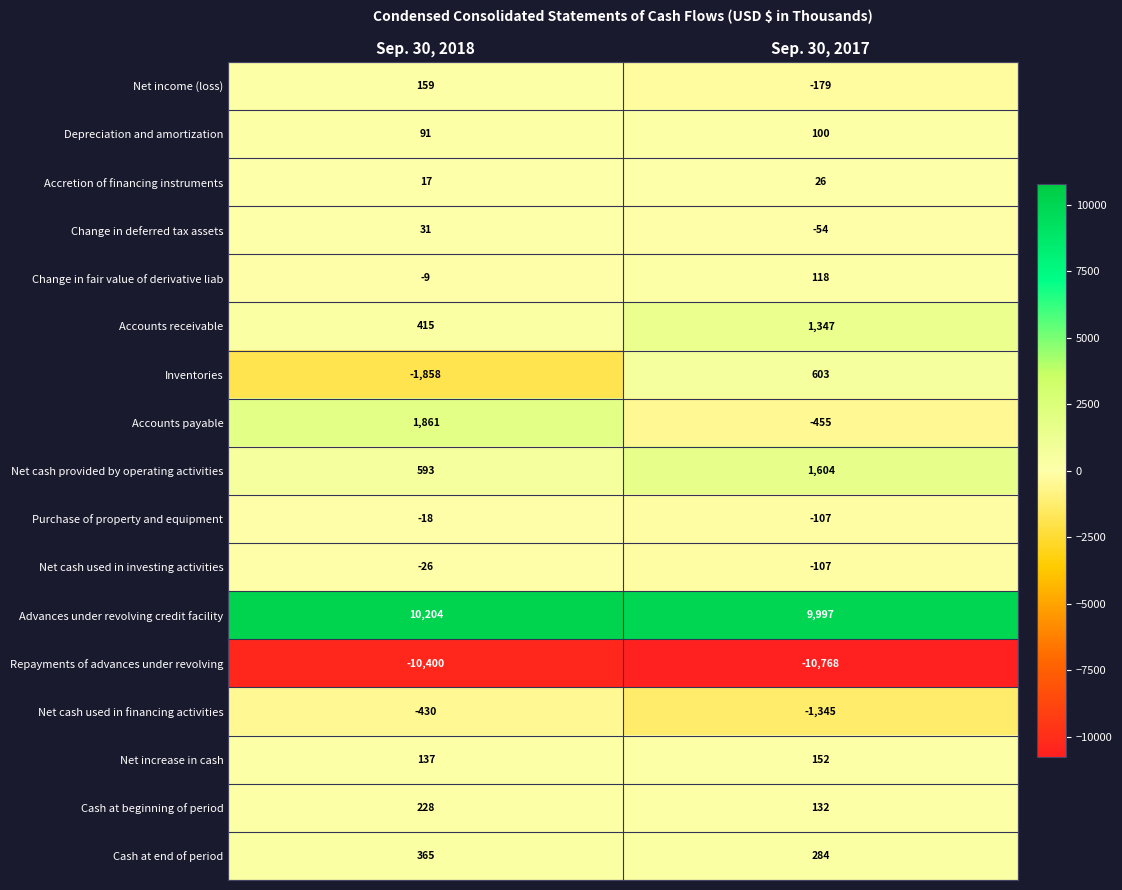

True or false: Depreciation and amortization has a value of 150 at Sep. 30, 2017.

False